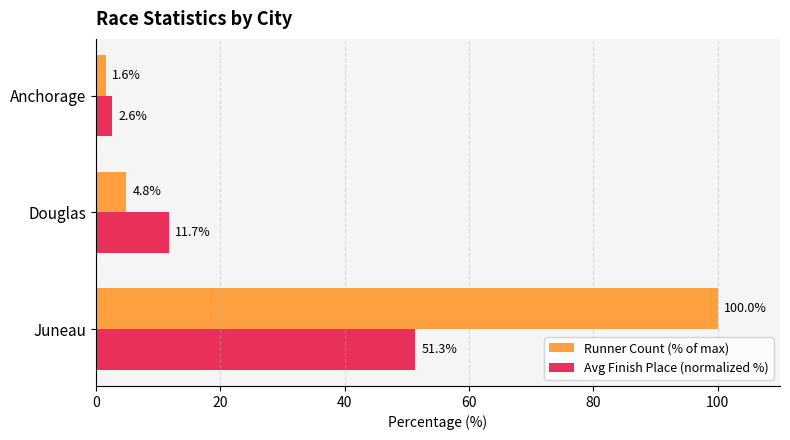

Where is Avg Finish Place (normalized %) nearest to the value 26?

Douglas